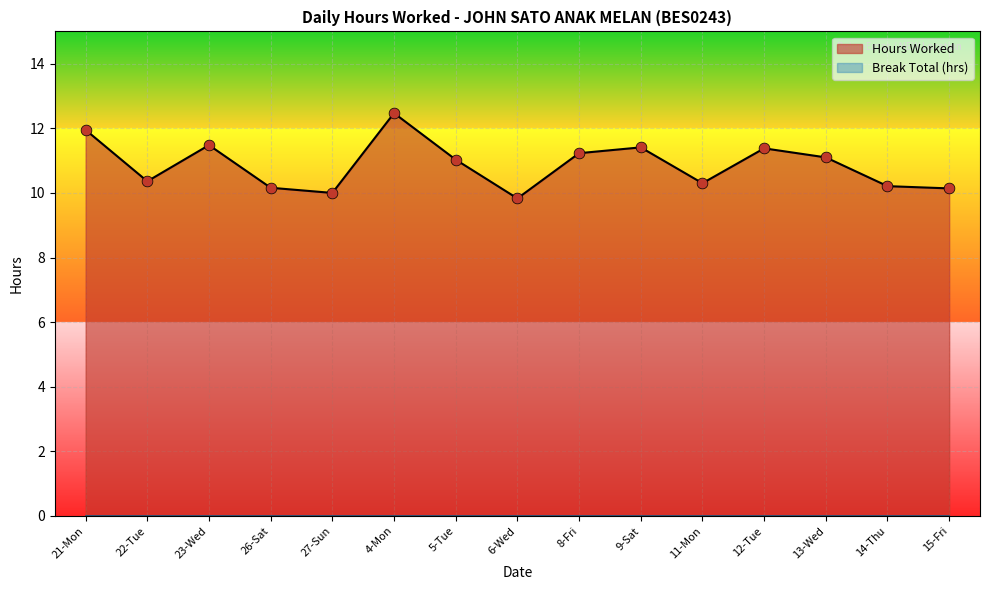

What is the change in value from 14-Thu to 15-Fri?

-0.1